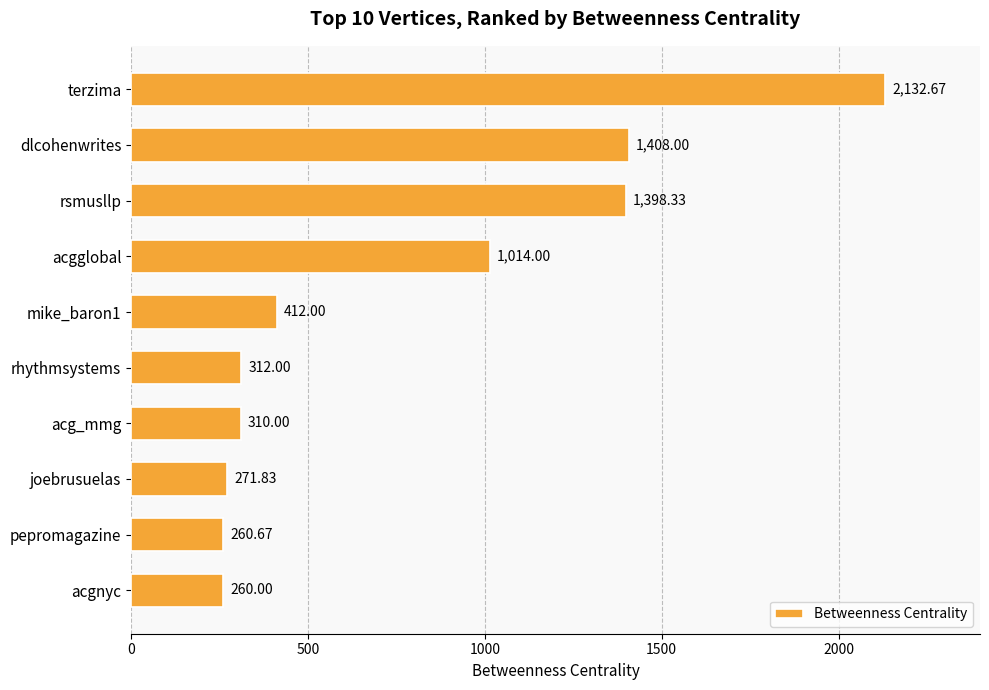

What is the label of the 10th bar from the bottom?

terzima